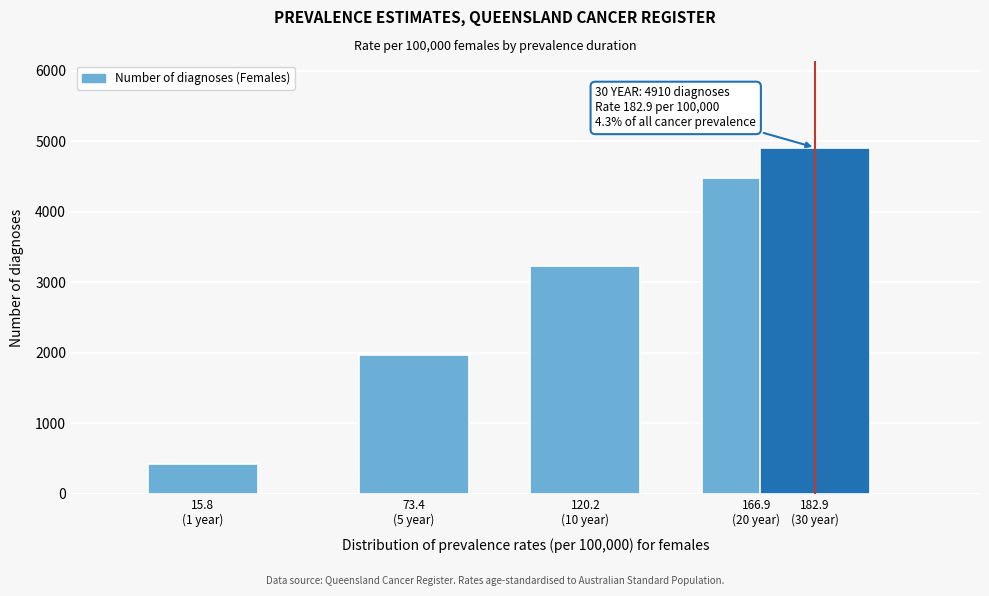

Reading right to left, what are all the values shown in this chart?

4910	4480	3232	1968	421